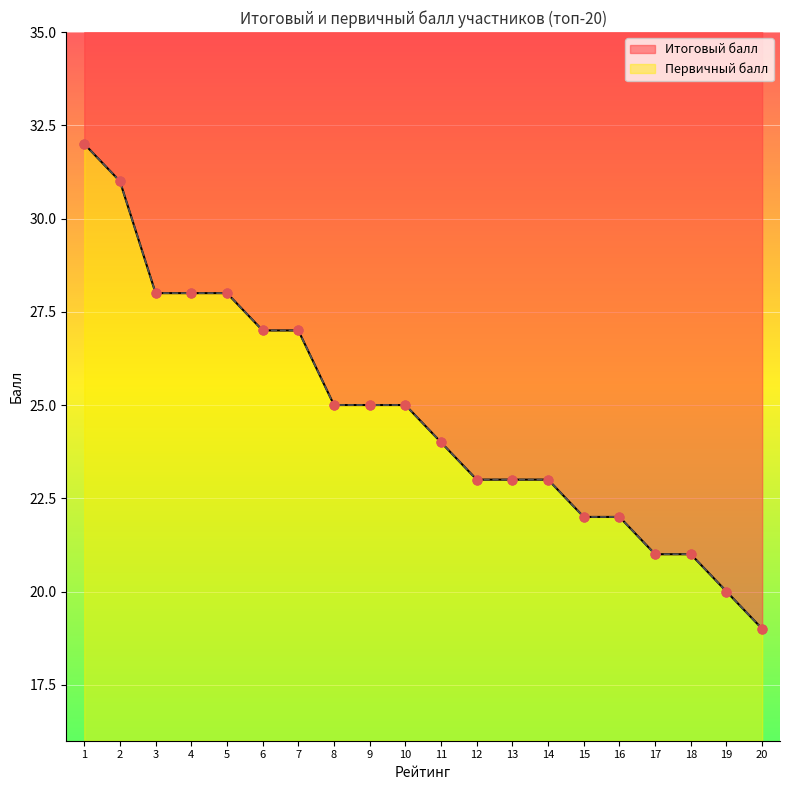

Which series contains the highest Y value?

Итоговый балл